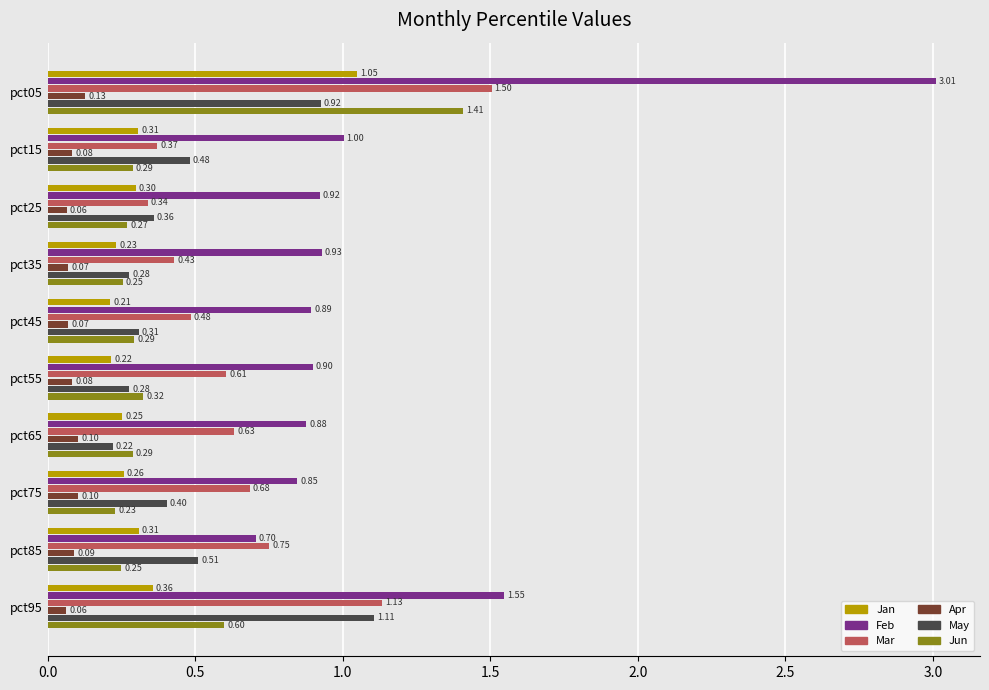

What is the difference between the highest and lowest values at pct35?

0.9